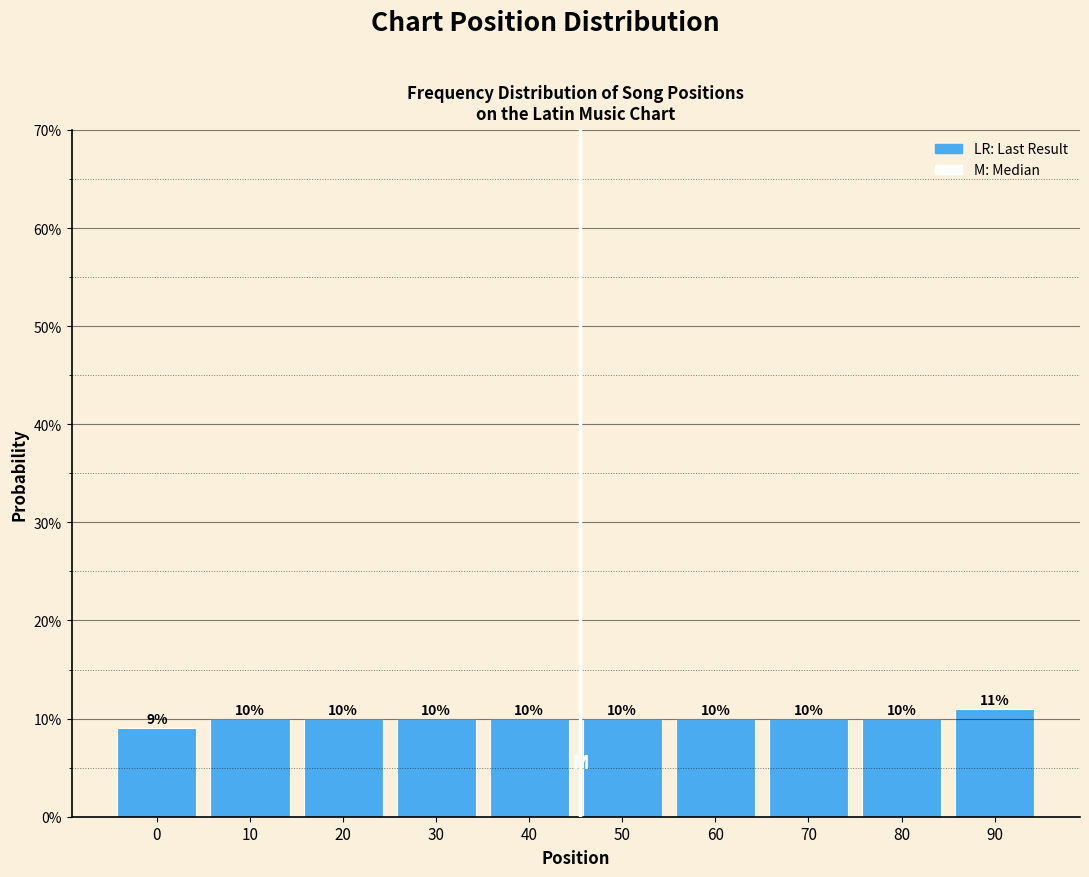

Are the bars horizontal?

No